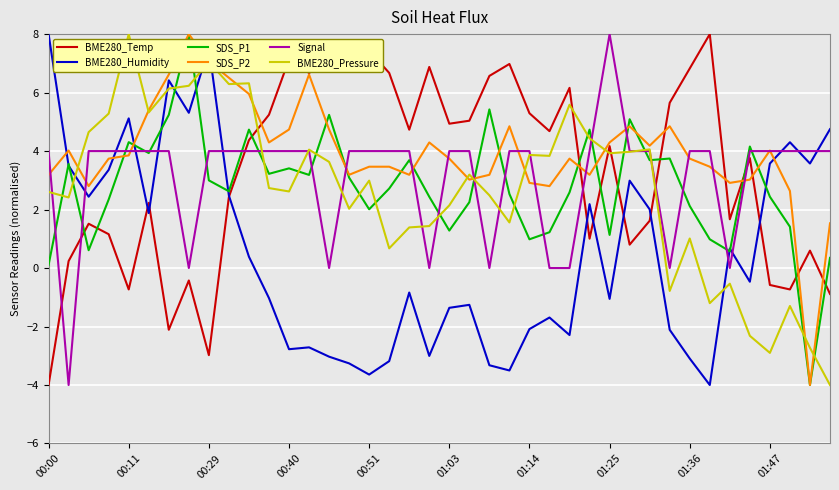

Which series has the largest total across all categories?

SDS_P2